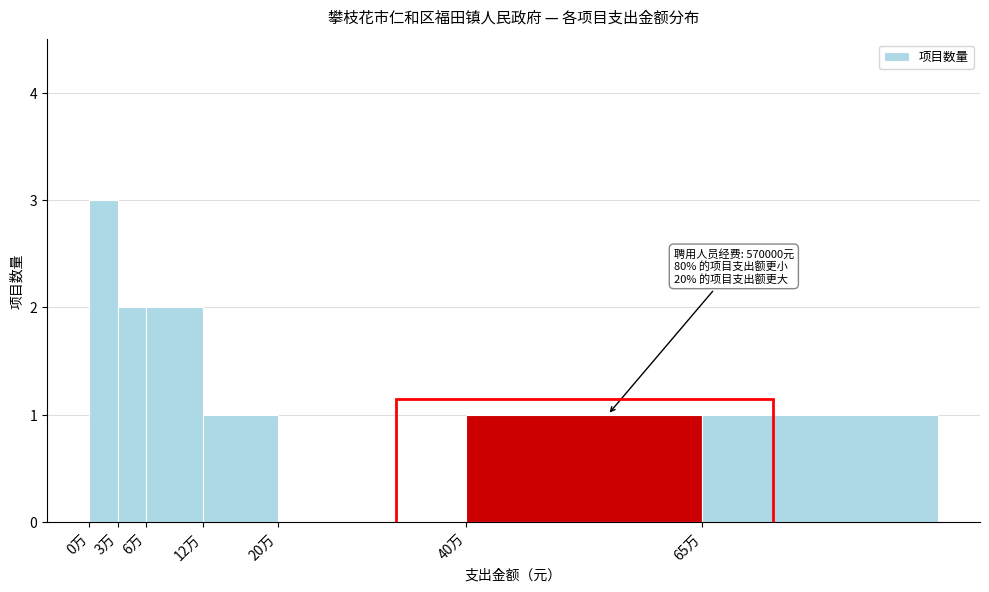

Reading left to right, what are all the values shown in this chart?

0万=3	3万=2	6万=2	12万=1	20万=0	40万=1	65万=1